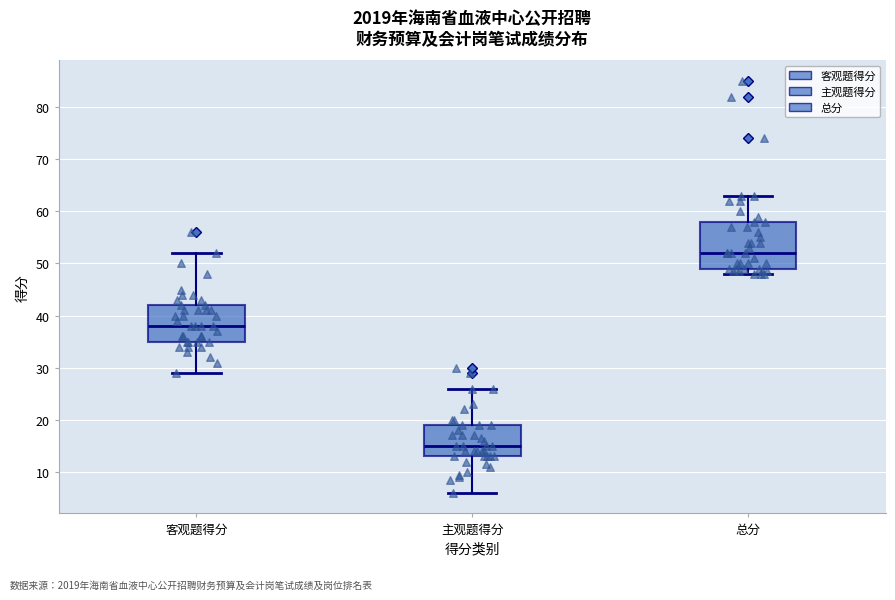

Which box is the tallest, from its lower edge to its upper edge?

总分